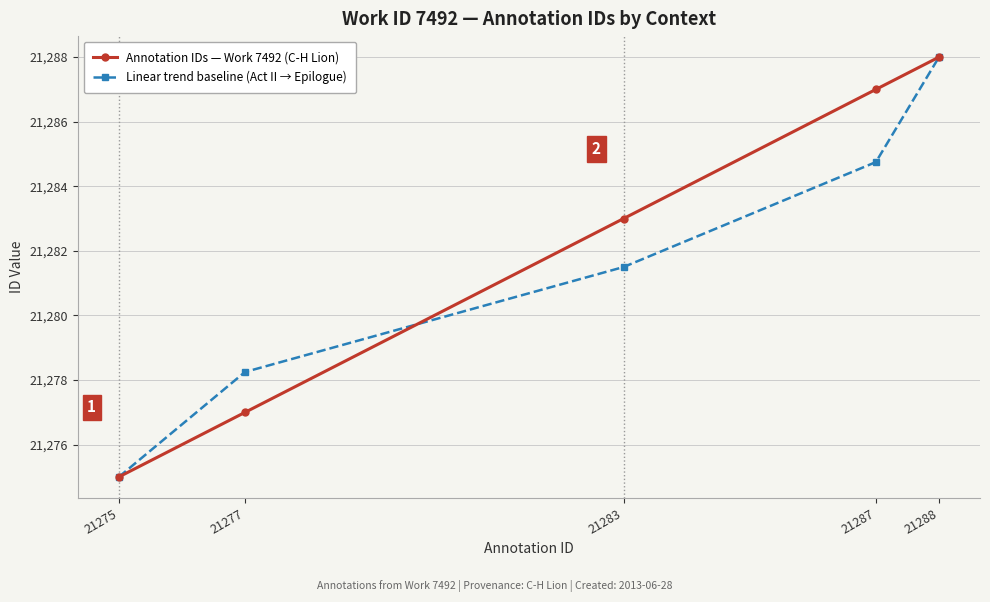

How many categories are shown in the chart?

5